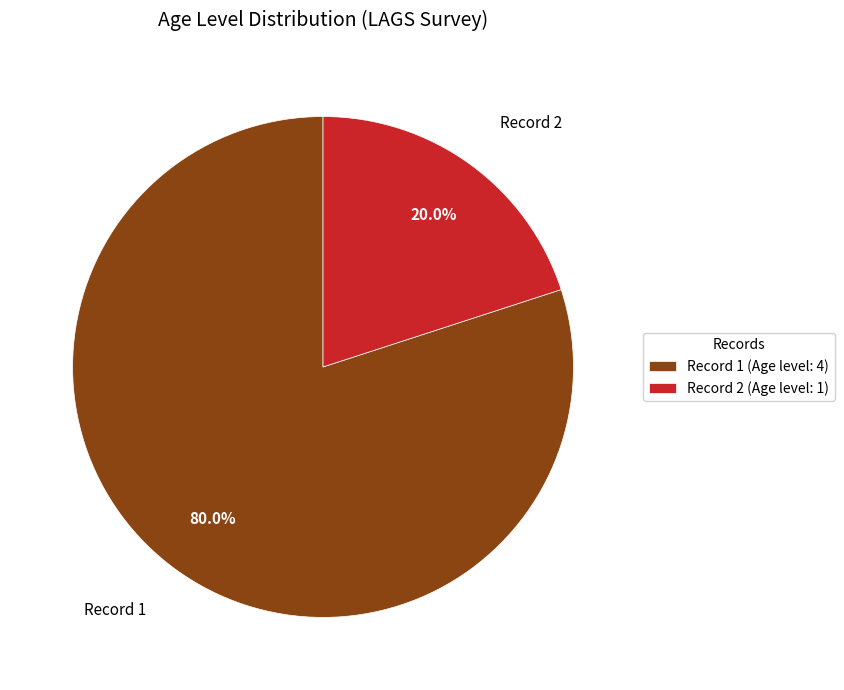

Rank the categories by value from lowest to highest.

Record 2 (Age level: 1), Record 1 (Age level: 4)